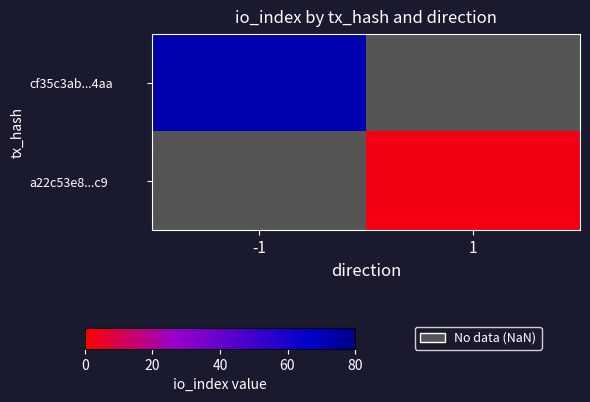

How many values in a22c53e8...c9 are above zero?

1